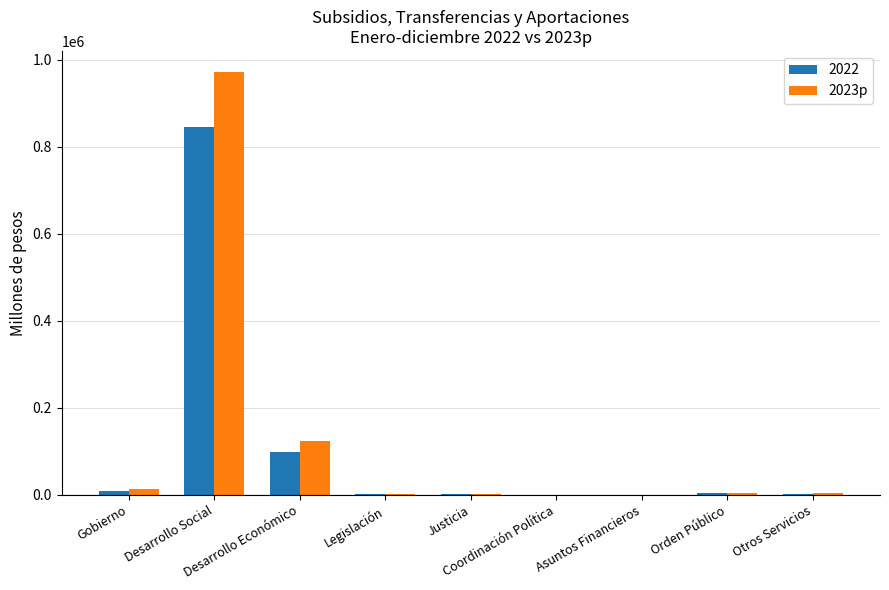

What is the highest value of the 2022 series?

844706.6